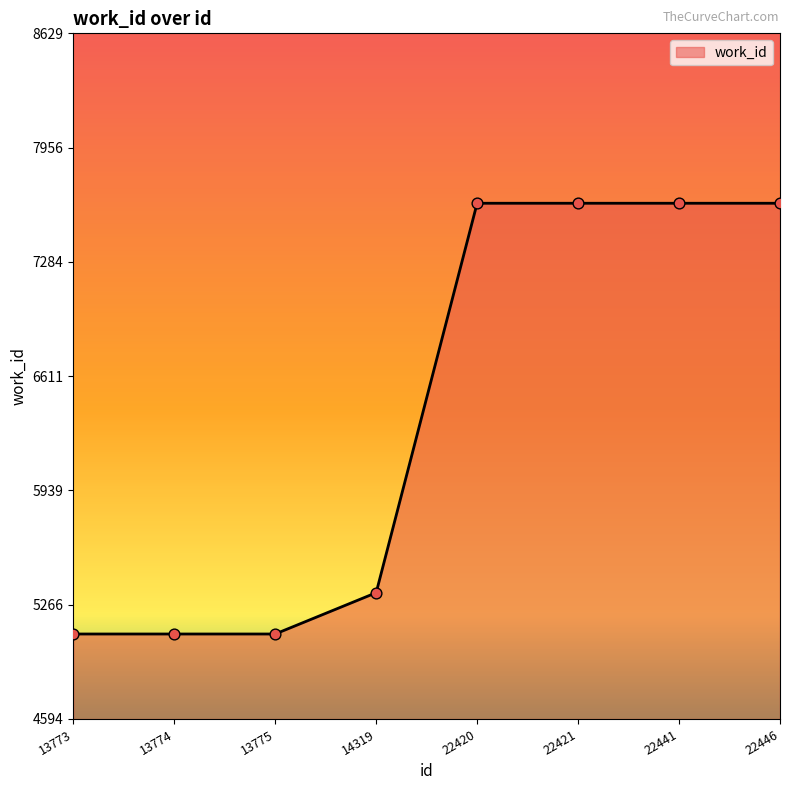

Between 22441 and 13774, which is larger?

22441